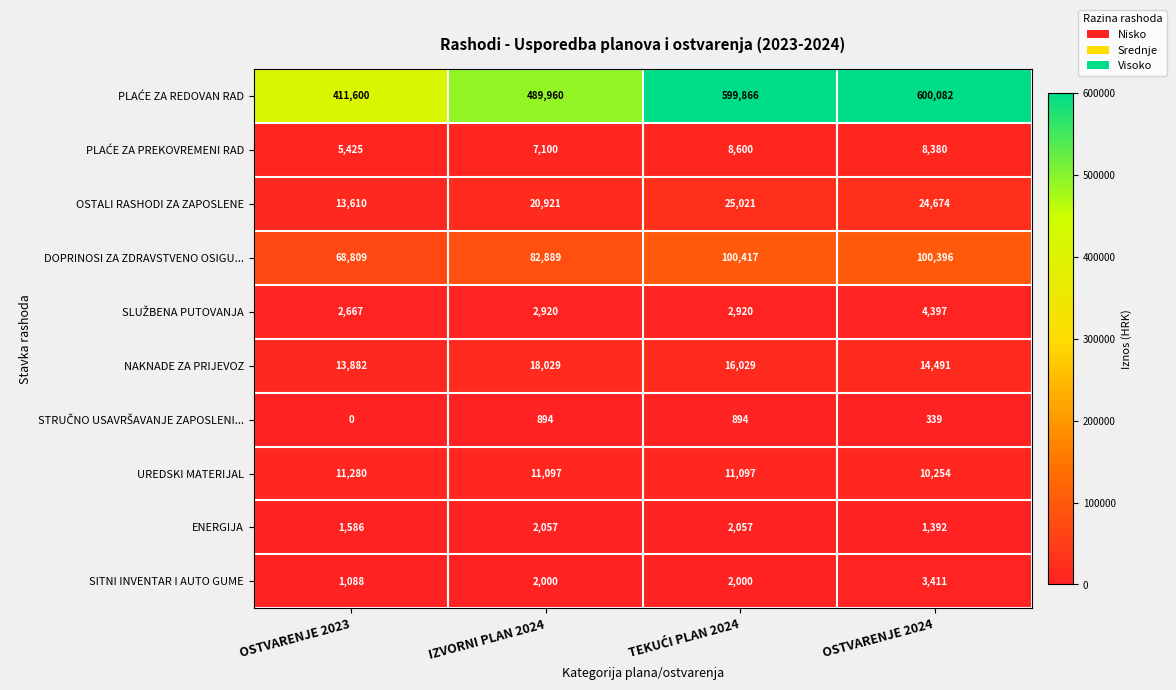

What is the average value of the NAKNADE ZA PRIJEVOZ series?

15608